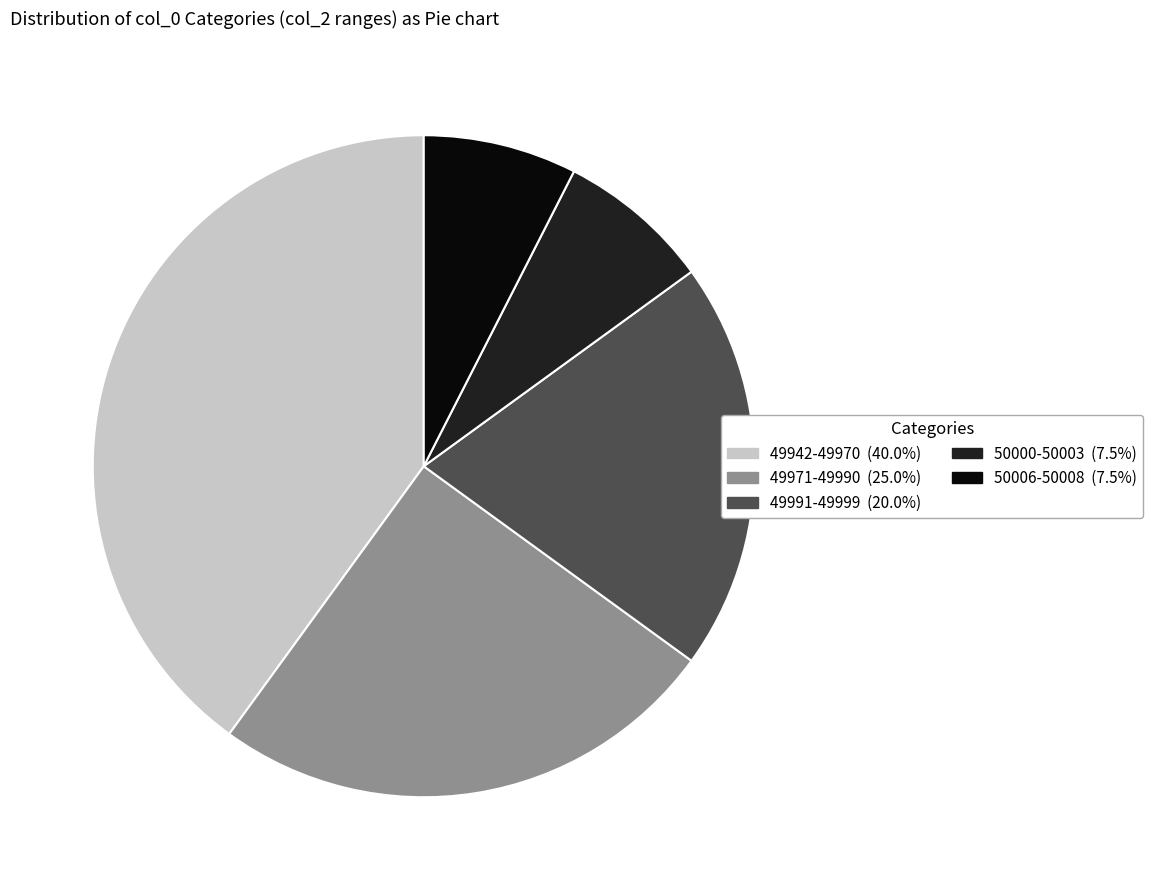

Count the number of slices in the pie.

5